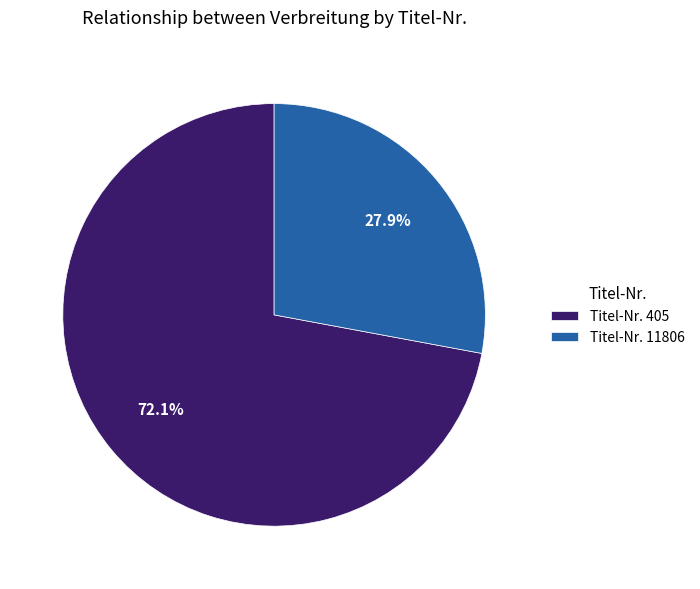

Is the sum of Titel-Nr. 11806 and Titel-Nr. 405 greater than half?

Yes